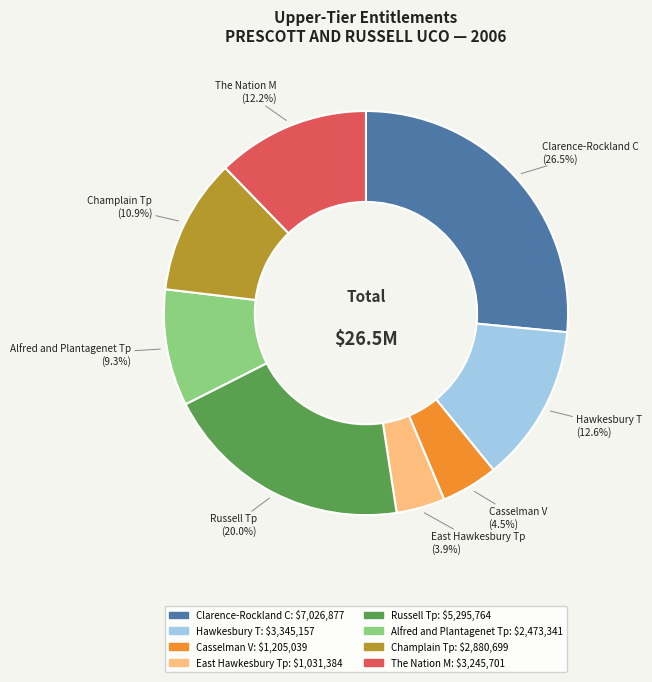

Is the sum of Champlain Tp and Casselman V greater than half?

No